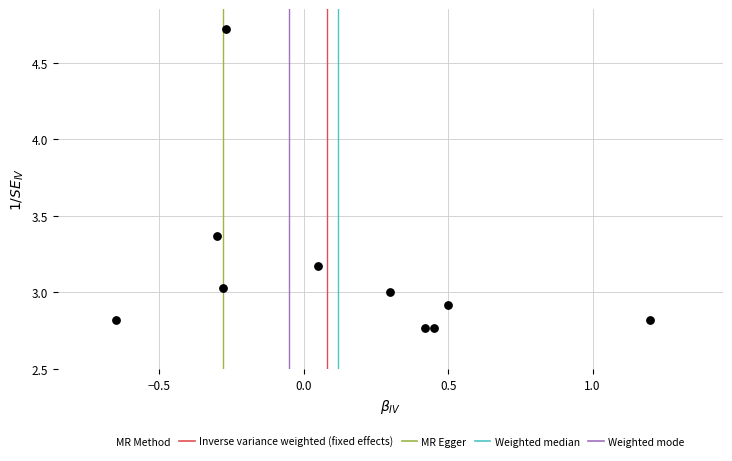

What is the range of X values (max minus min)?

1.9